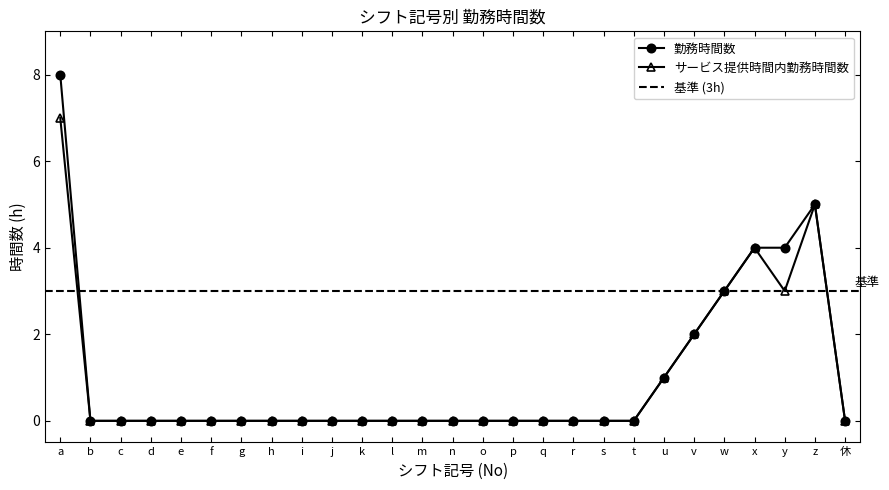

Is it true that サービス提供時間内勤務時間数 equals 4 at e?

False